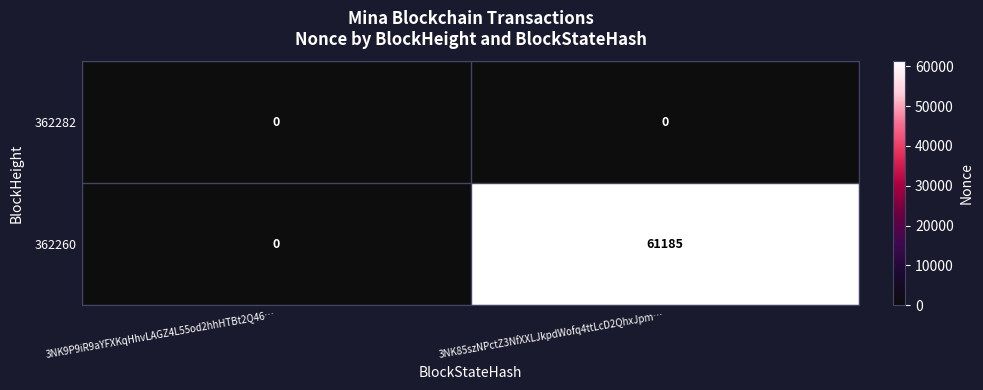

List the series in order of their overall mean, highest first.

362260, 362282